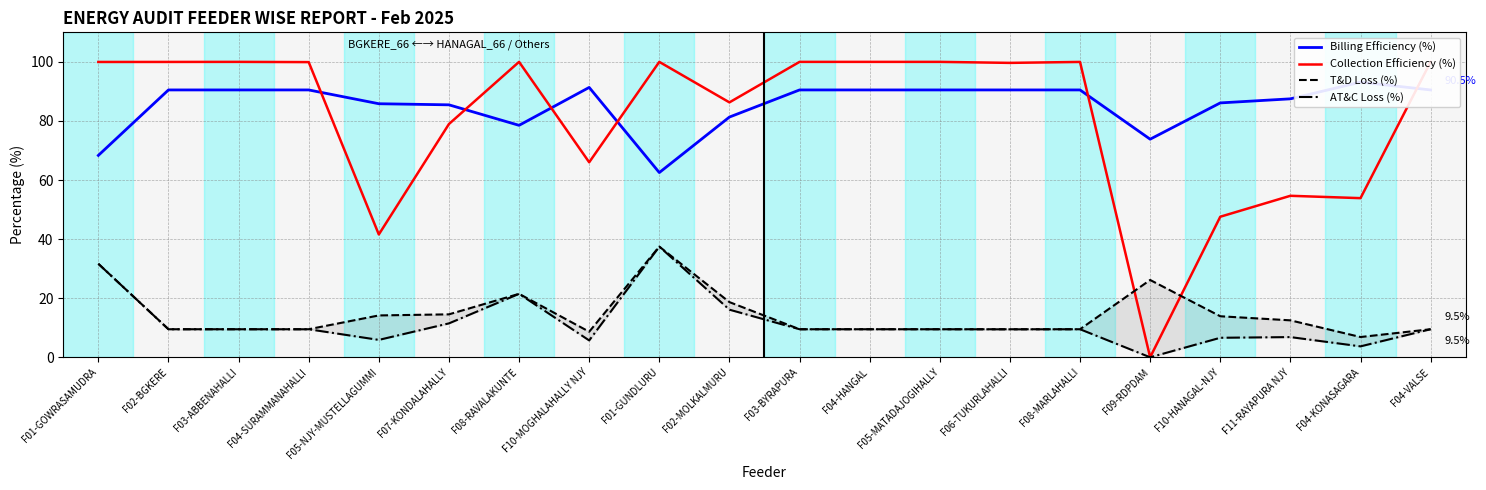

What is the label of the 12th point from the right?

F01-GUNDLURU